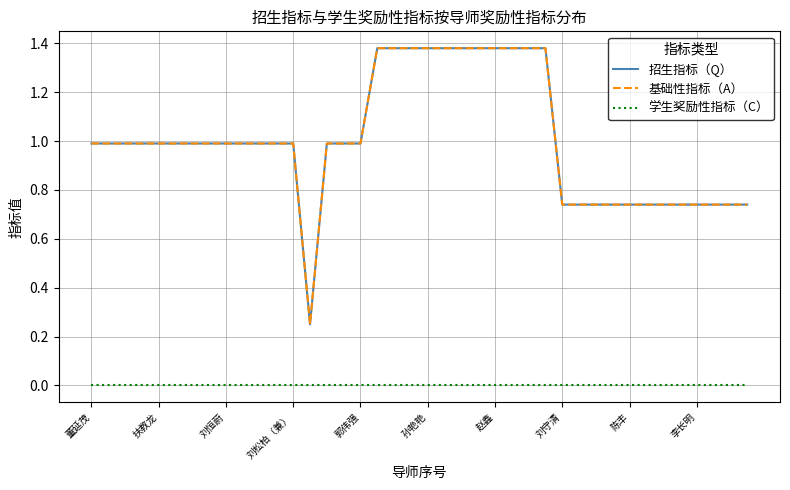

Does the chart display data point markers on the line(s)?

No